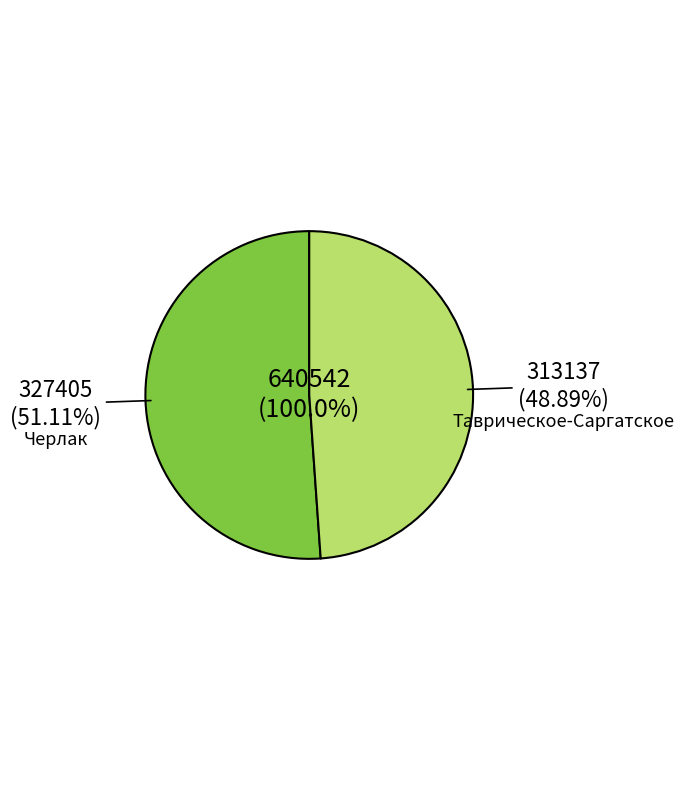

To the nearest percent, what is the combined percentage of Таврическое-Саргатское and Черлак?

100%